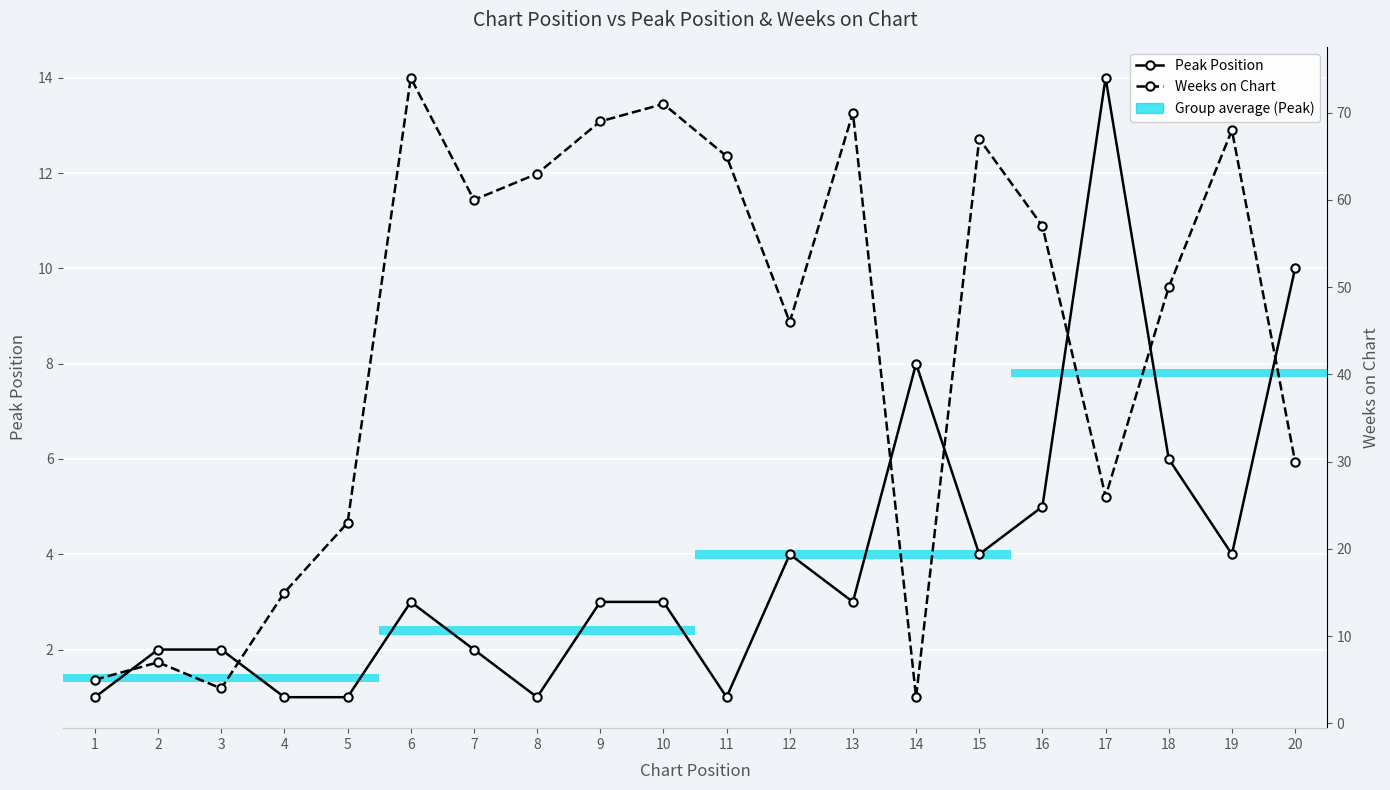

Which has a higher value, 10 or 19?

19